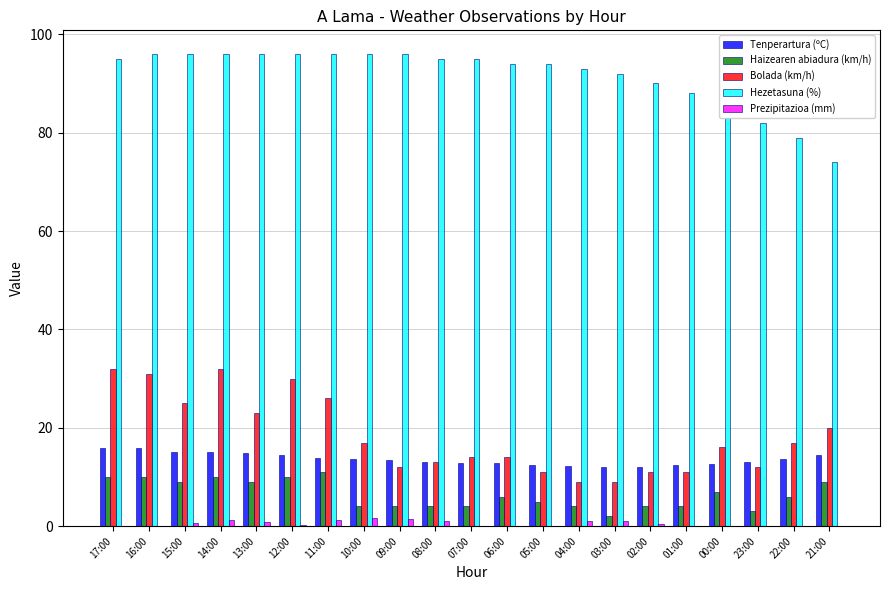

What is the sum of the Bolada (km/h) values at 05:00 and 01:00?

22.0